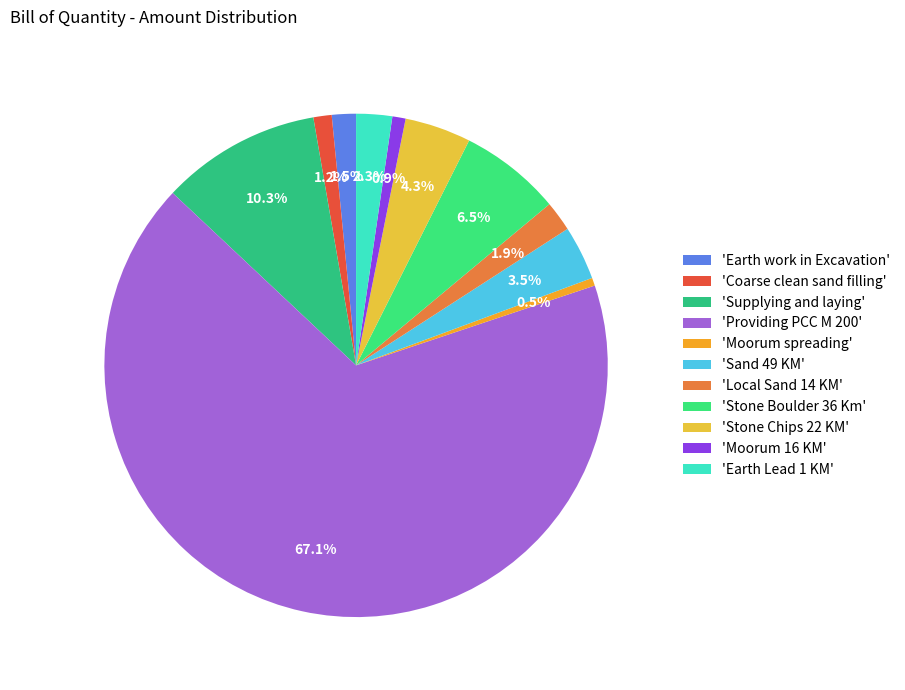

Count the number of slices in the pie.

11